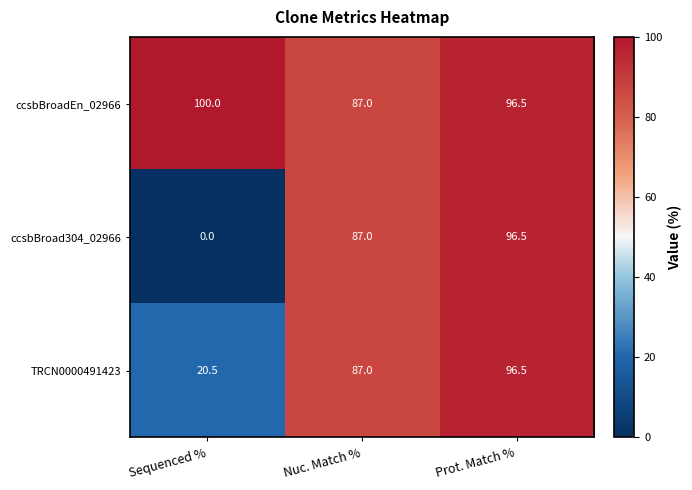

Which series has the widest spread of values?

ccsbBroad304_02966